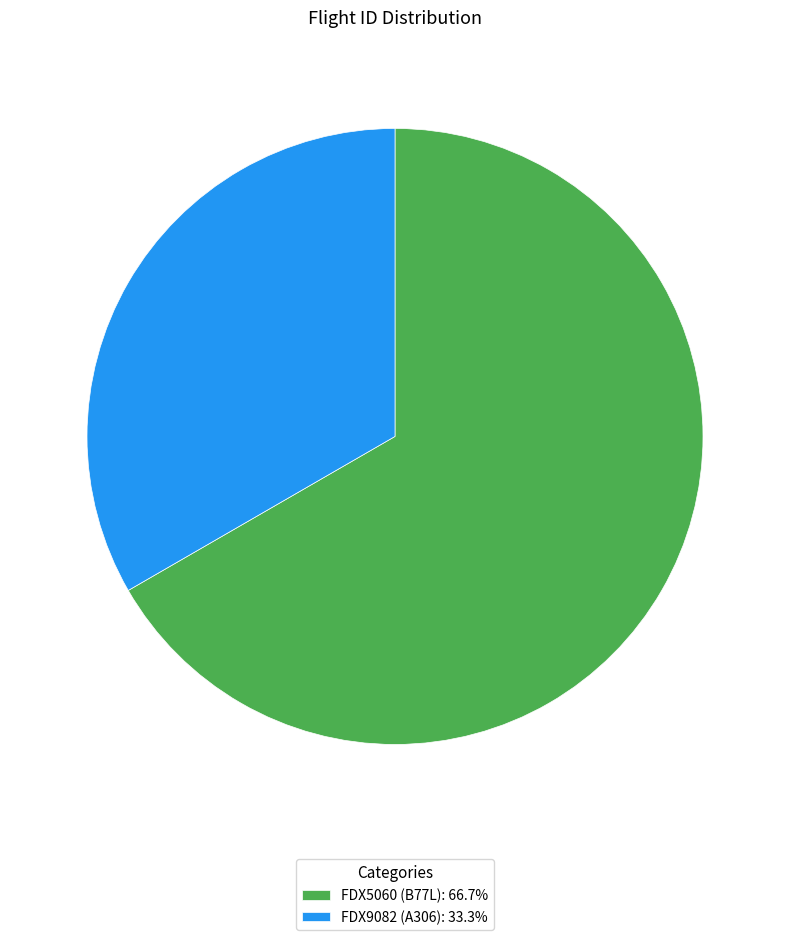

What is the smallest slice in the pie chart?

FDX9082